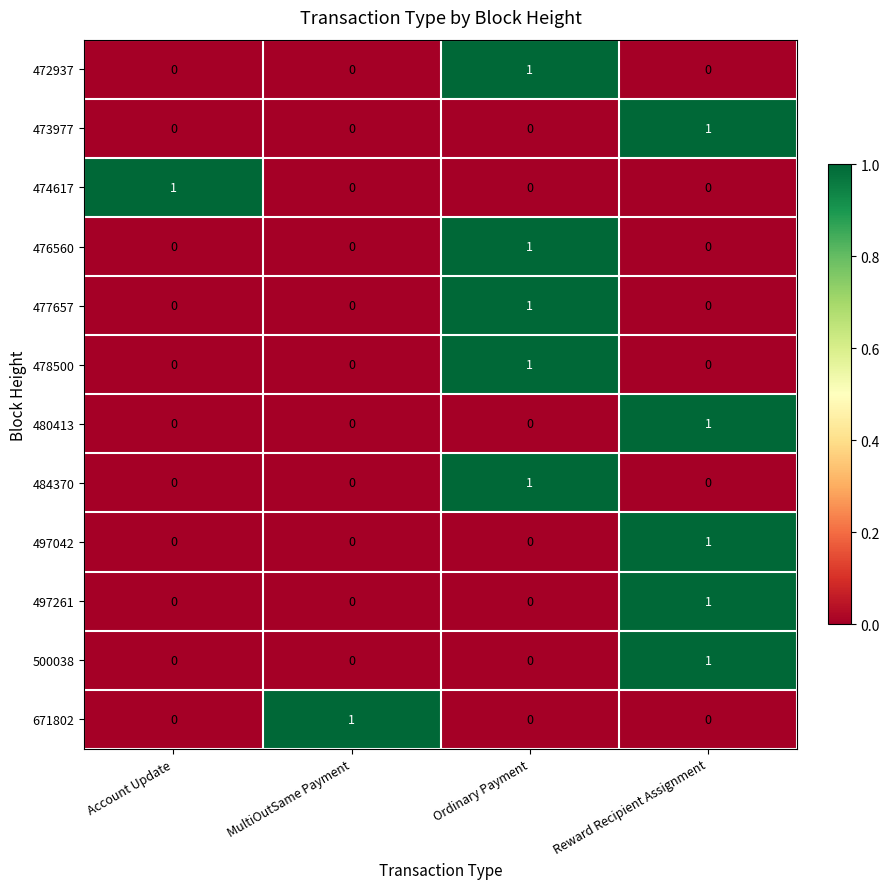

At how many categories does at least one series exceed 0?

4